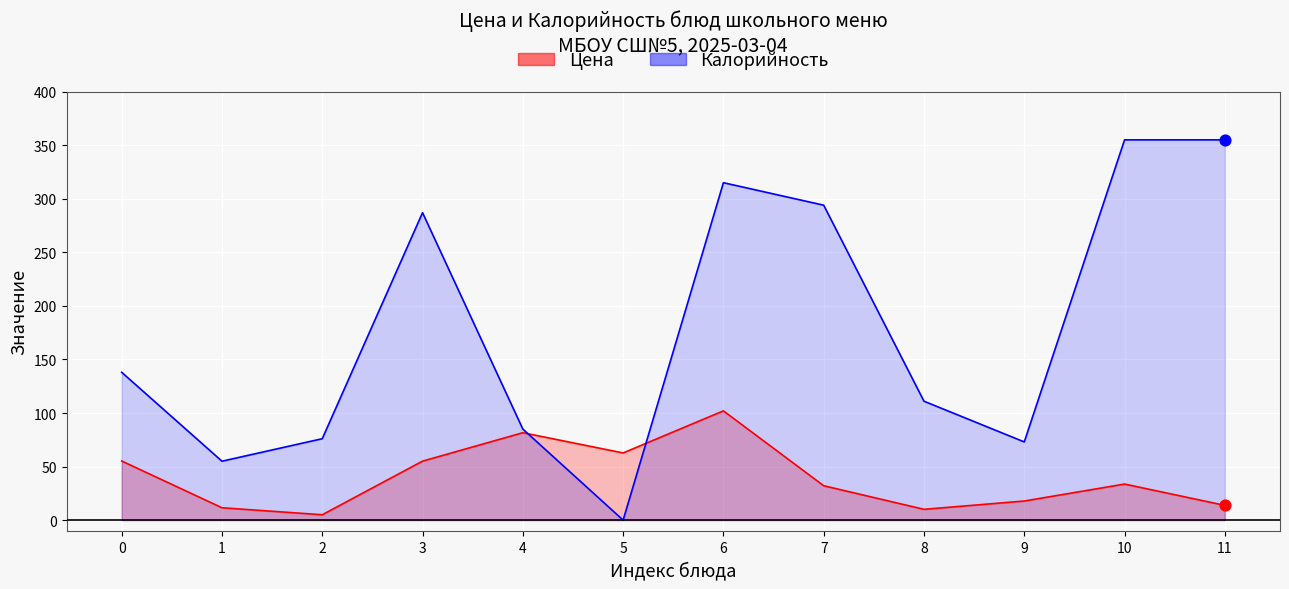

What are all the series names shown in the legend?

Цена, Калорийность